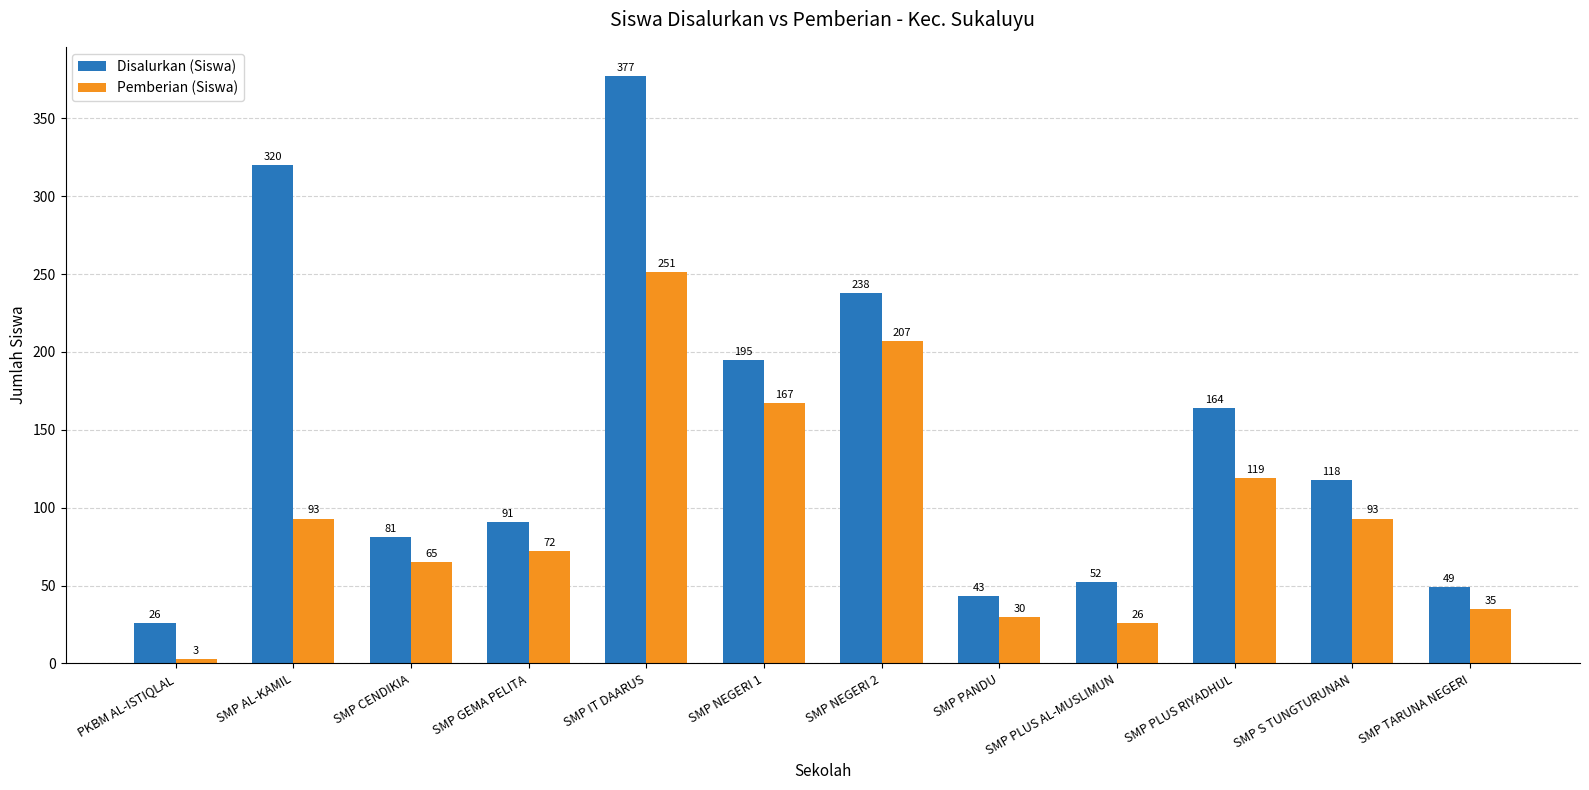

Is it true that Pemberian (Siswa) equals 159 at SMP AL-KAMIL?

False